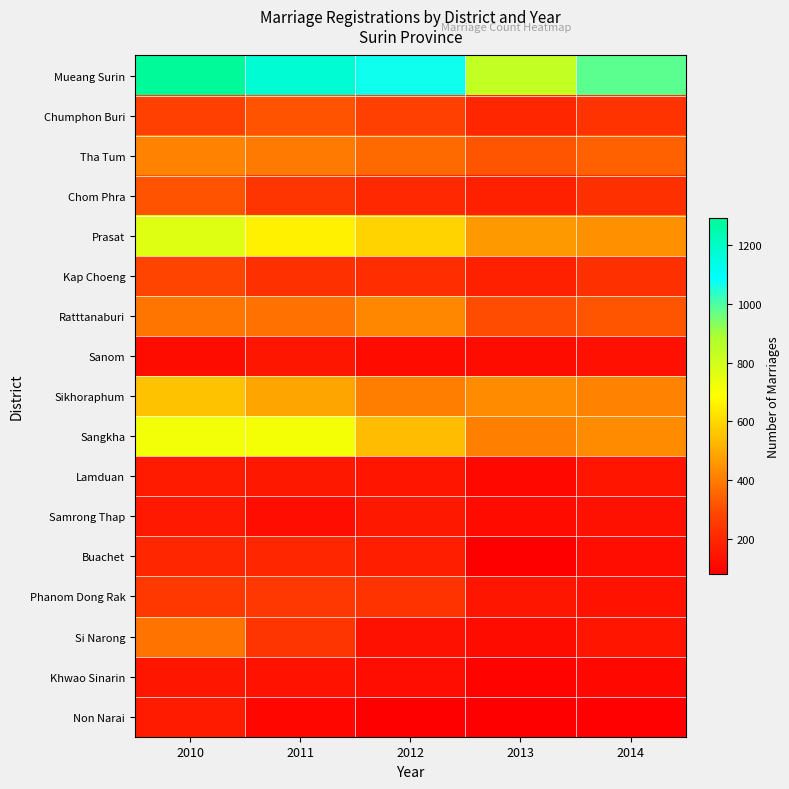

What is the difference between the highest and lowest values at 2011?

1072